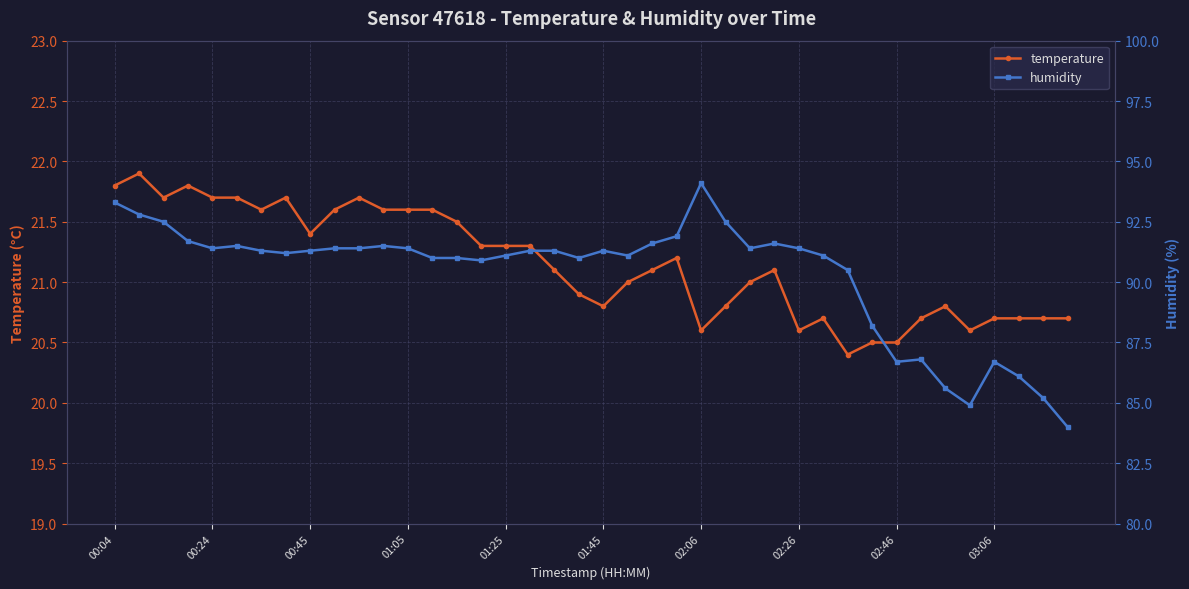

What is the difference between the maximum and minimum values in the temperature series?

1.5